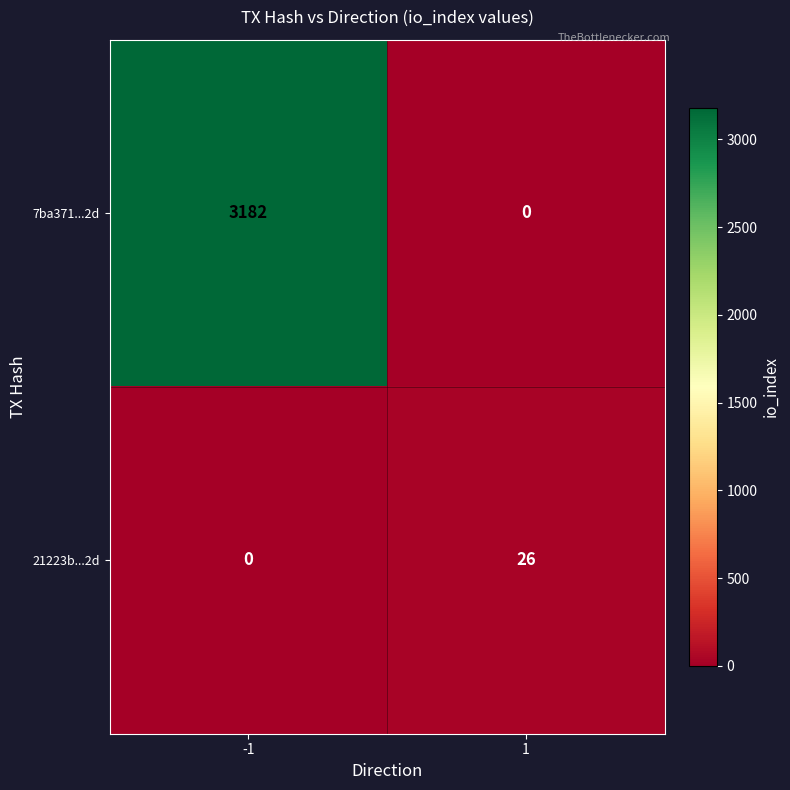

At which category is the sum across all series the highest?

-1